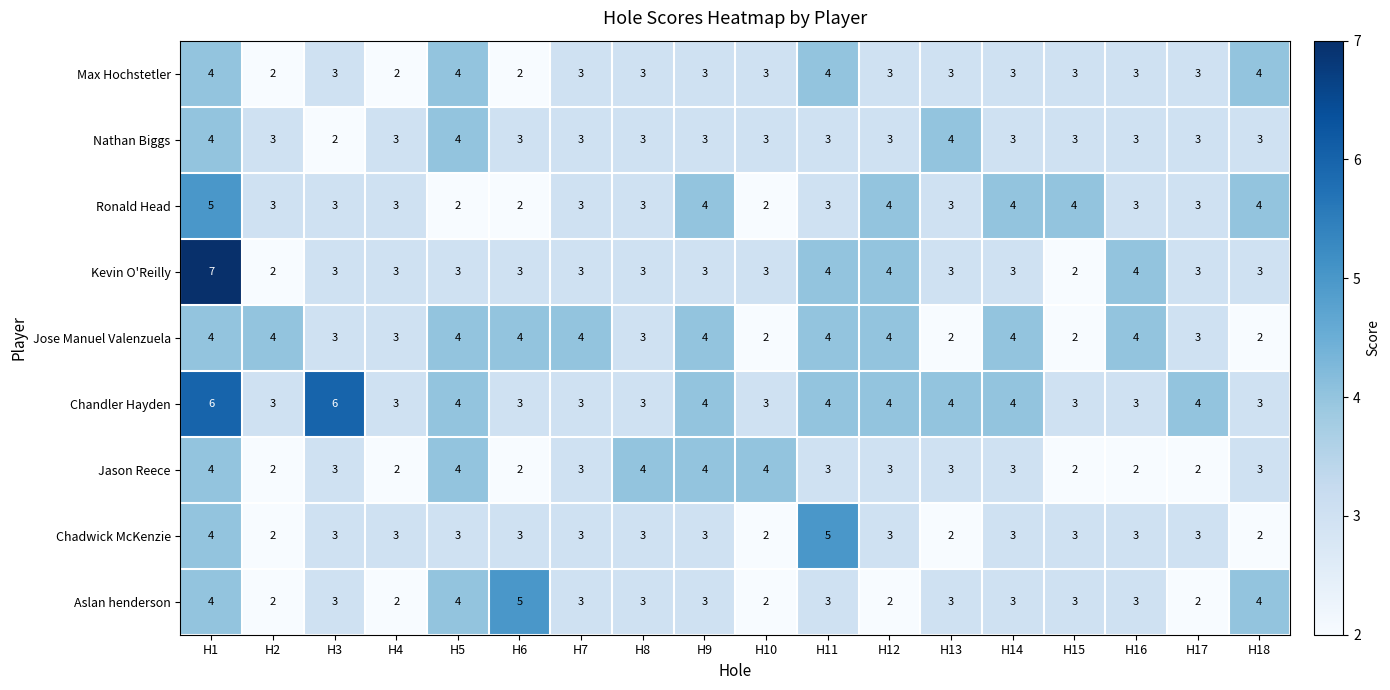

What is the highest value of the Aslan henderson series?

5